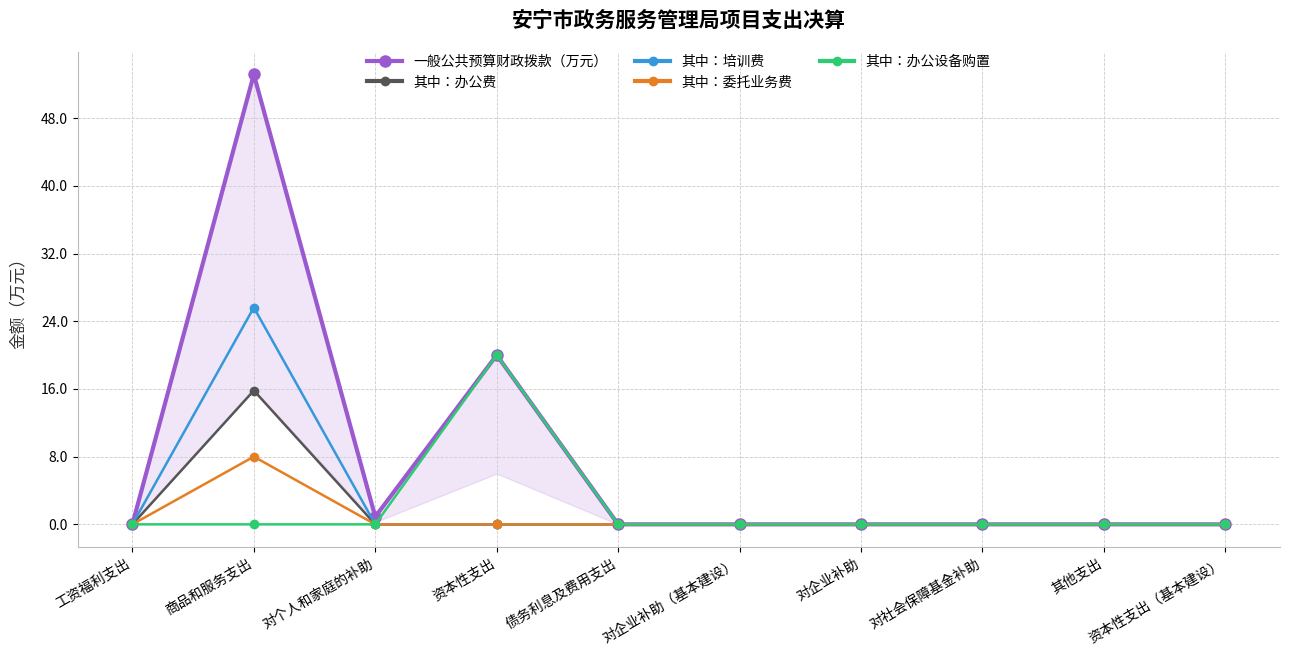

What is the label of the 1st point from the right?

资本性支出（基本建设）